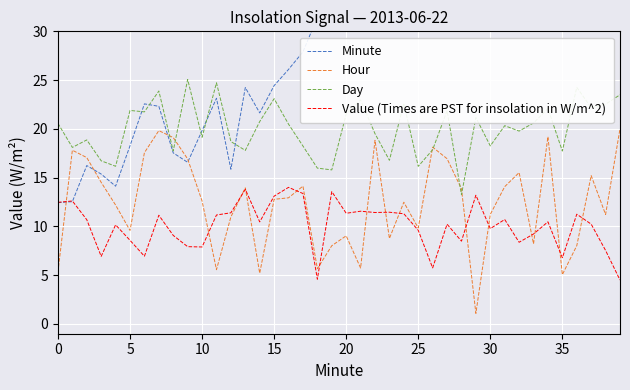

How many values in the Value (Times are PST for insolation in W/m^2) series are below 10?

16